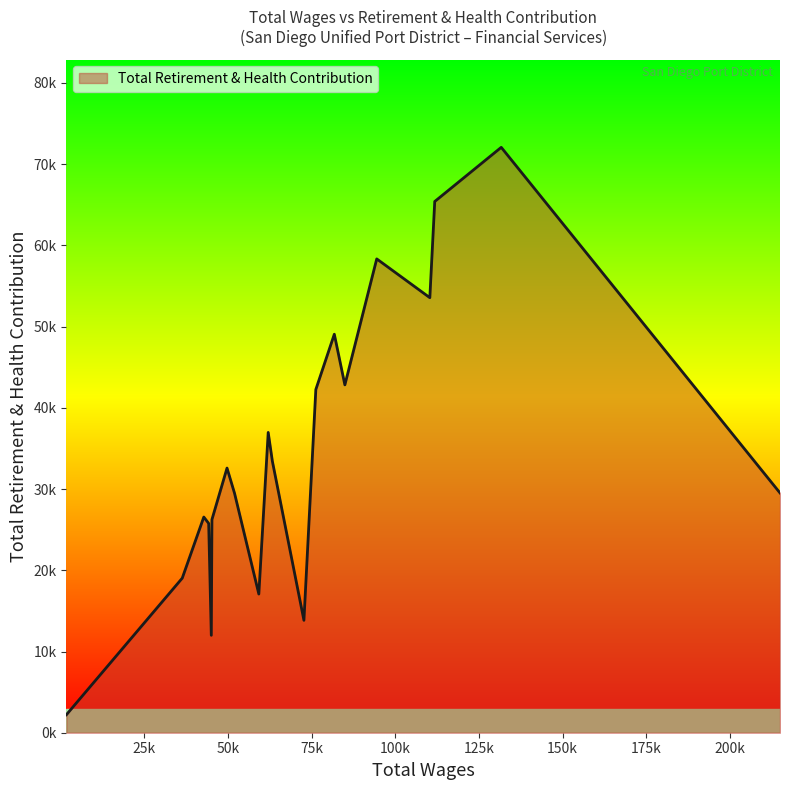

Reading left to right, list all the values displayed in this chart.

214970=29522	131681=72075	111813=65408	110347=53563	94485=58339	84960=42828	81810=49064	76285=42258	72729=13838	63294=33442	62057=36974	59255=17073	51996=29485	49751=32585	45246=26246	45055=11993	44270=25770	42817=26555	36376=19032	1763=2217